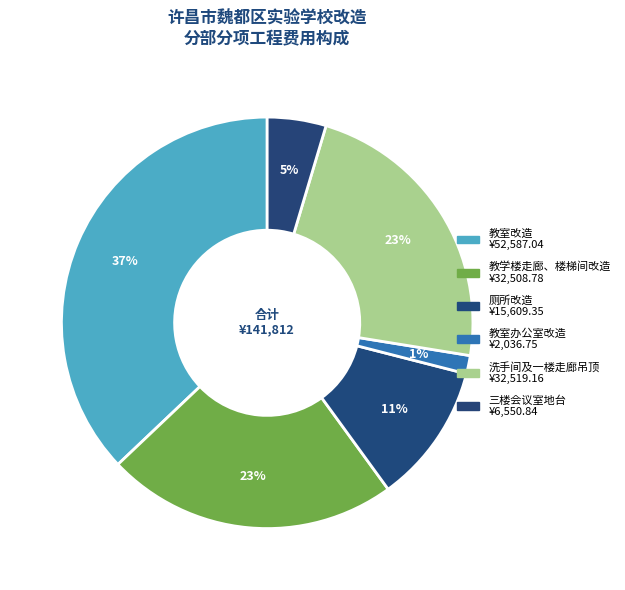

Do 厕所改造 and 三楼会议室地台 together represent more than half of the pie?

No